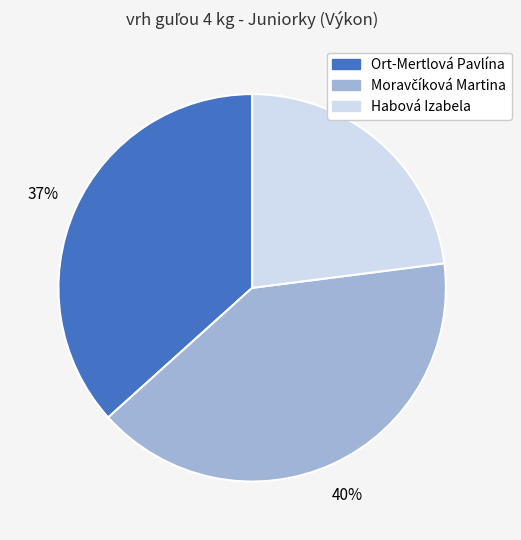

What percentage is the Ort-Mertlová Pavlína slice, to the nearest percent?

37%